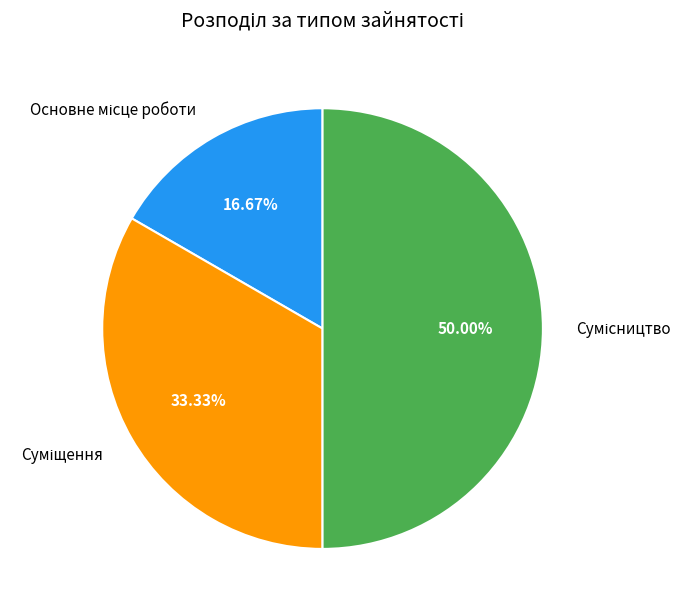

Is the sum of Сумісництво and Суміщення greater than half?

Yes